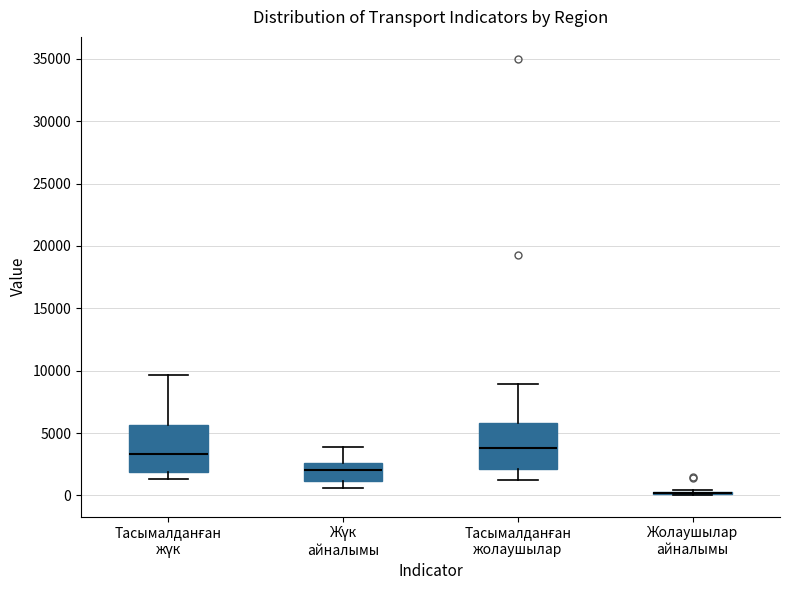

Reading left to right, transcribe this box plot: for each box, give where its median line is, the range the box spans, and where its two whiskers end, as read against the y-axis. The values are not printed on the chart, so give them approximately, as read against the axis.

Тасымалданған жүк: median 3500, box 2000 to 5500, whiskers 1500 to 9500
Жүк айналымы: median 2000, box 1000 to 2500, whiskers 500 to 4000
Тасымалданған жолаушылар: median 4000, box 2000 to 6000, whiskers 1000 to 9000
Жолаушылар айналымы: box collapsed to a line at 0, whiskers 0 to 500